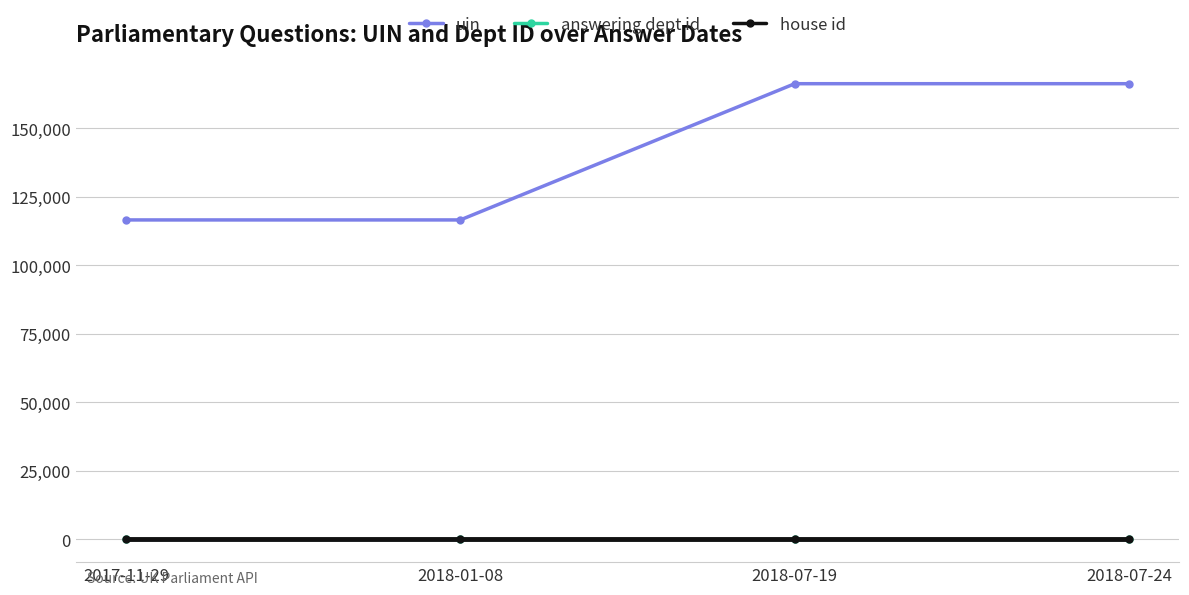

How many lines are shown in the chart?

3